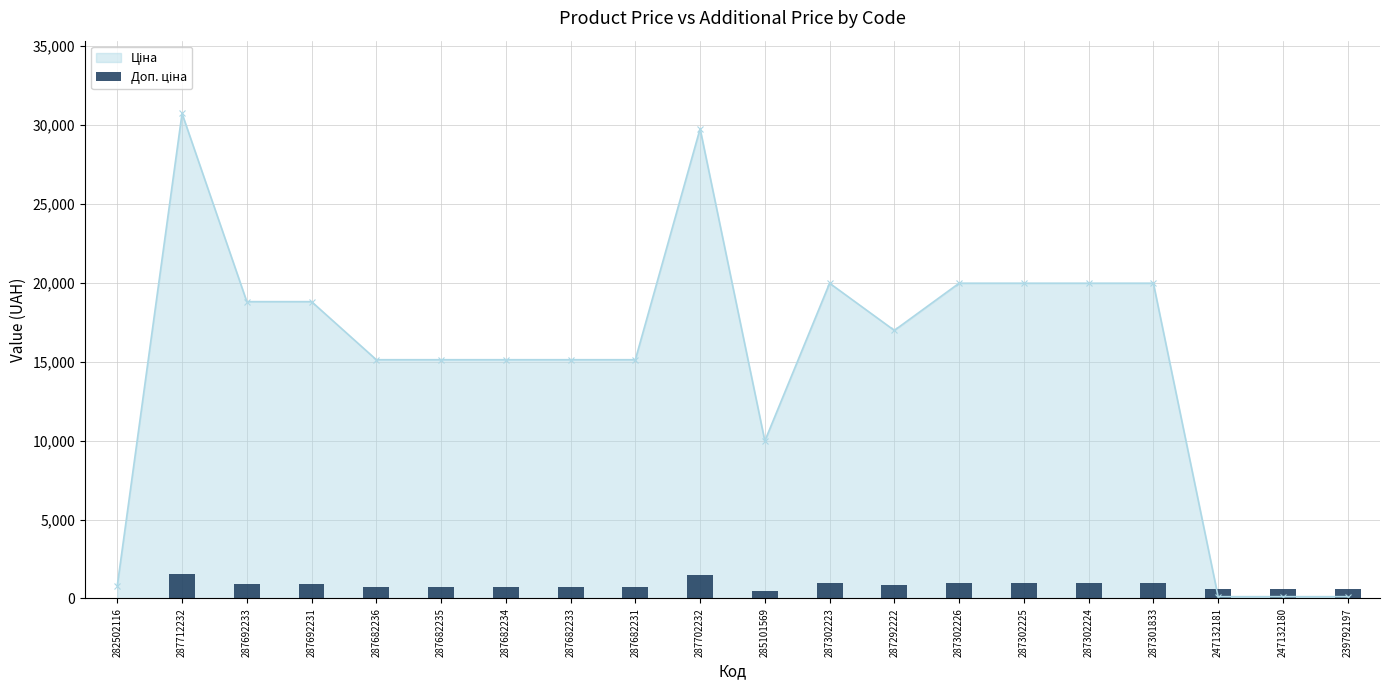

Does the chart contain stacked bars?

No